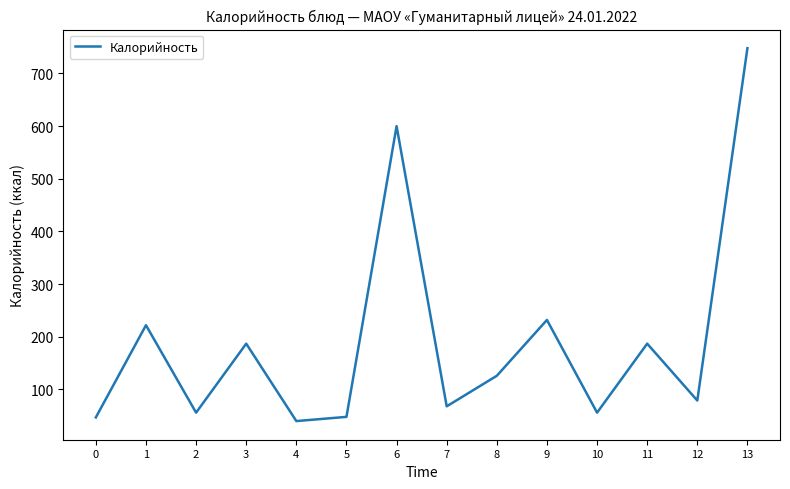

What is the change in value from 0 to 13?

+701